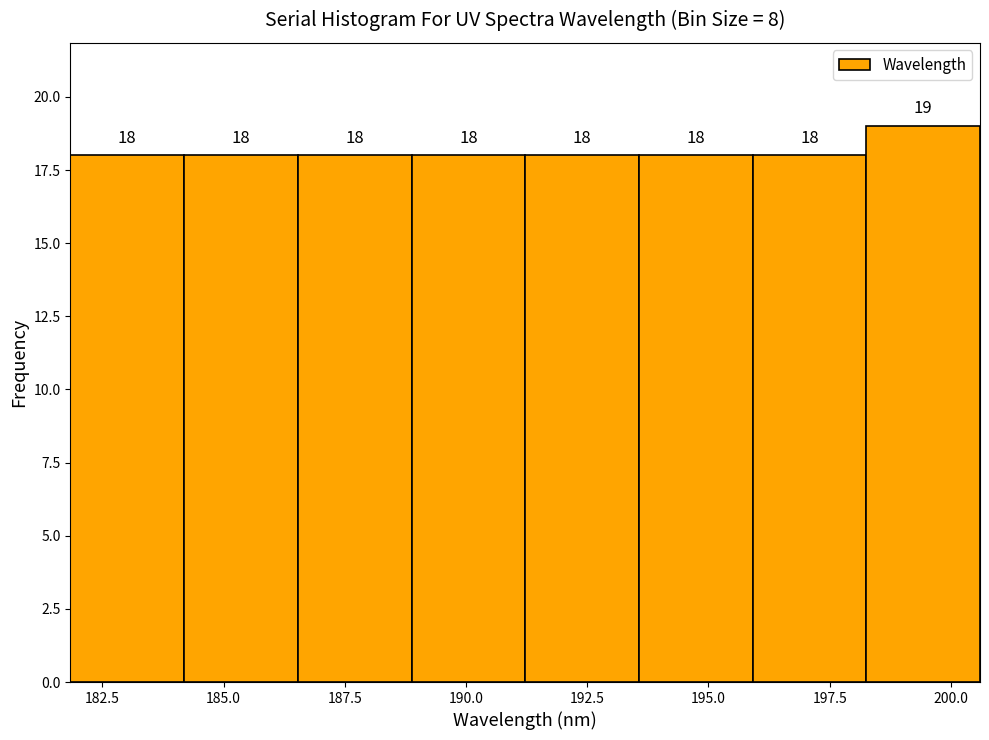

Reading left to right, list every bar in this chart as the range it spans on the x-axis followed by its height. The bar edges are not printed on the chart, so give them approximately, as read against the axis.

182.0 to 184.0: 18
184.0 to 186.5: 18
186.5 to 189.0: 18
189.0 to 191.0: 18
191.0 to 193.5: 18
193.5 to 196.0: 18
196.0 to 198.5: 18
198.5 to 200.5: 19